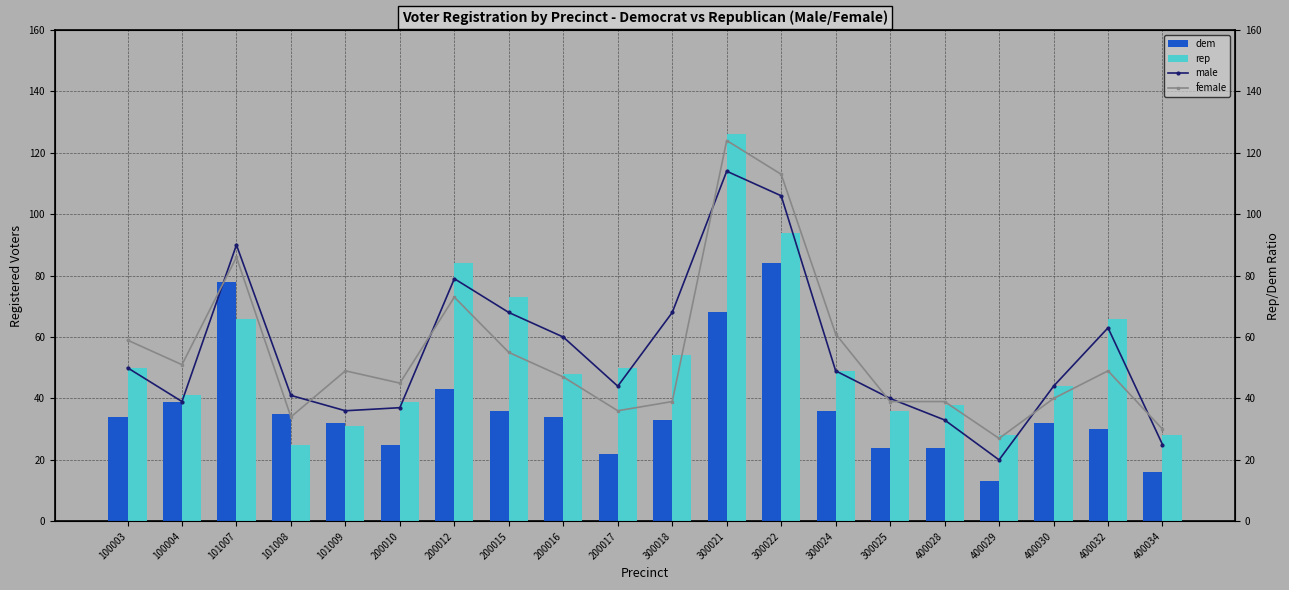

What is the value of the male bar at the 19th from the left?

63